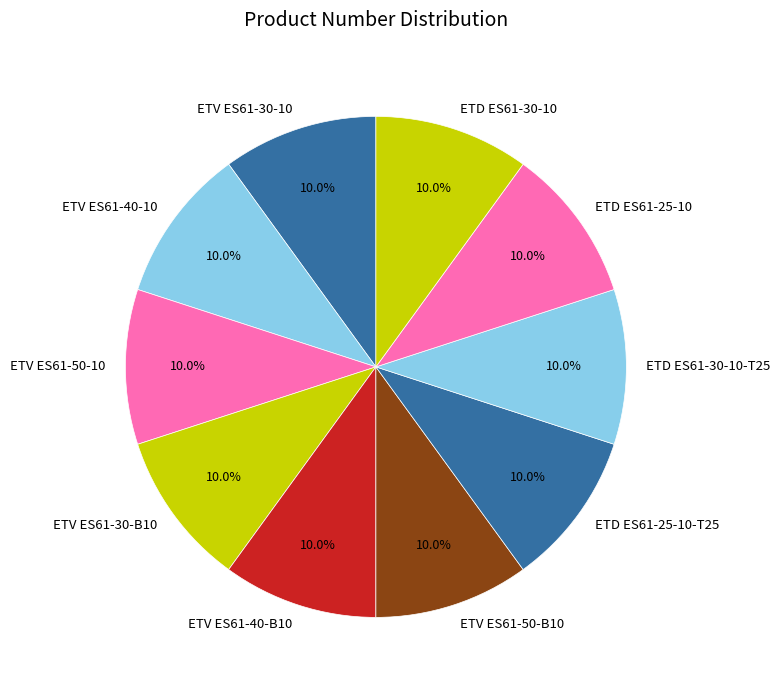

What is the ratio of the value at ETV ES61-40-B10 to the value at ETV ES61-50-B10?

1.0